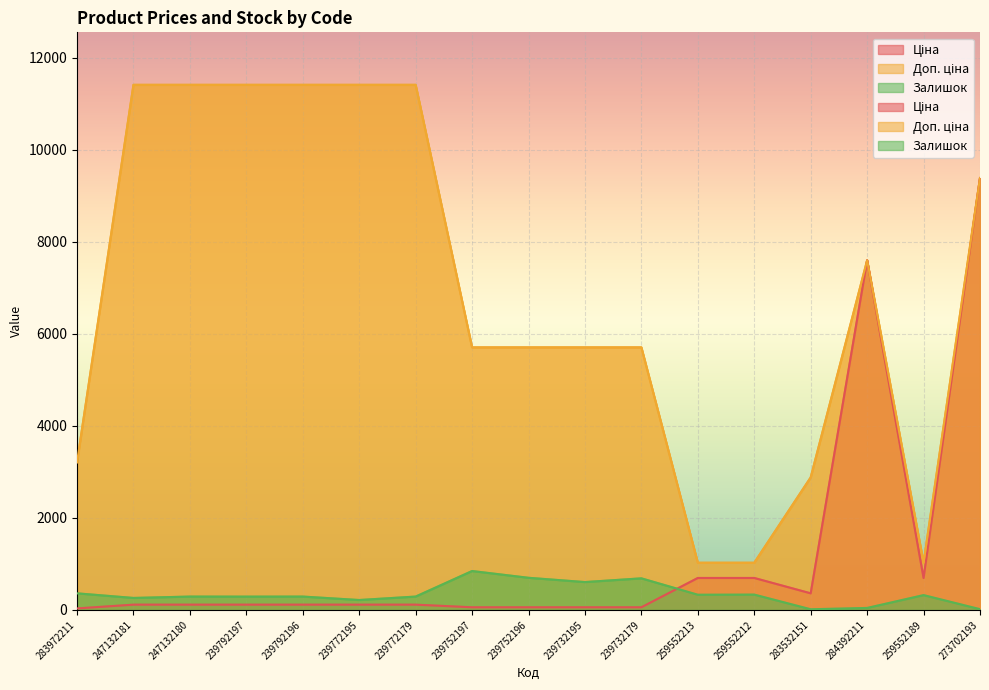

What is the label of the 3rd point from the right?

284392211